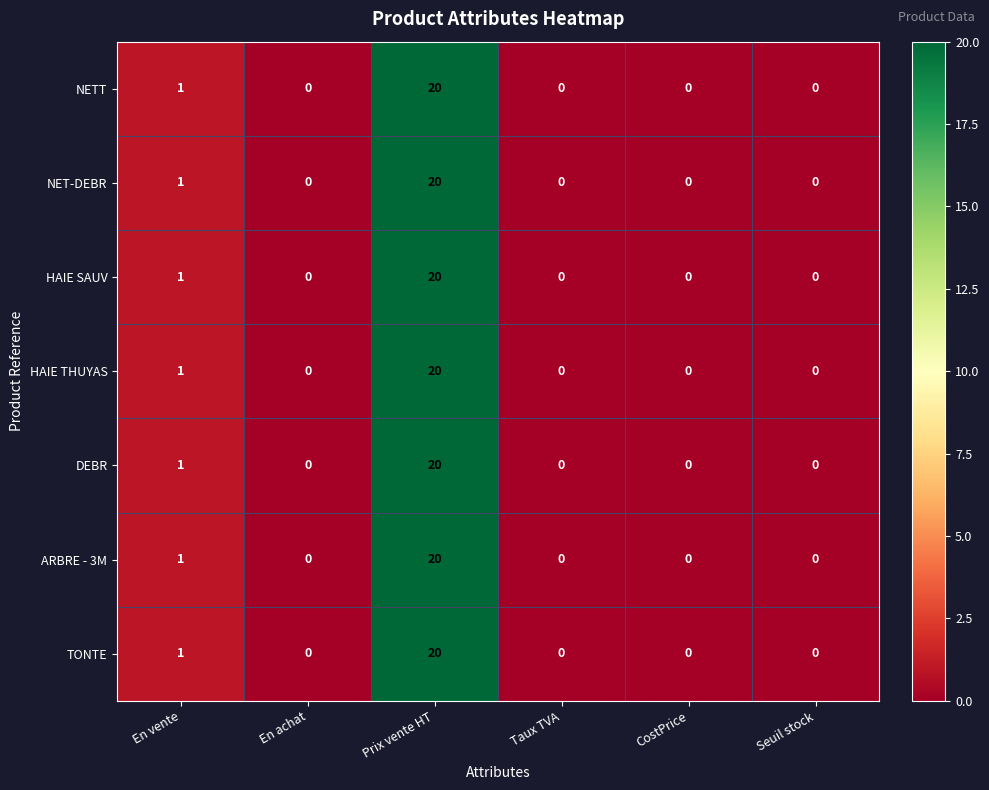

What is the highest value of the ARBRE - 3M series?

20